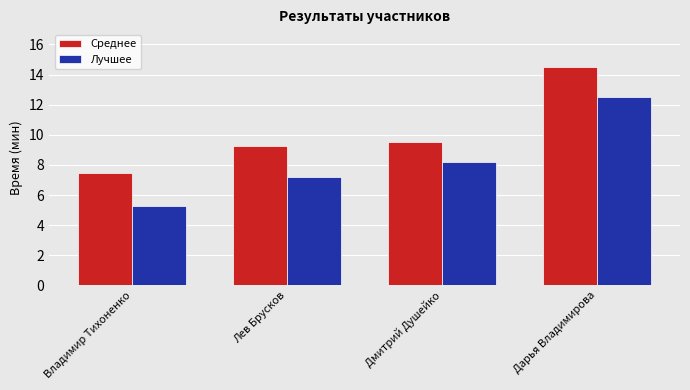

Which series has the widest spread of values?

Лучшее